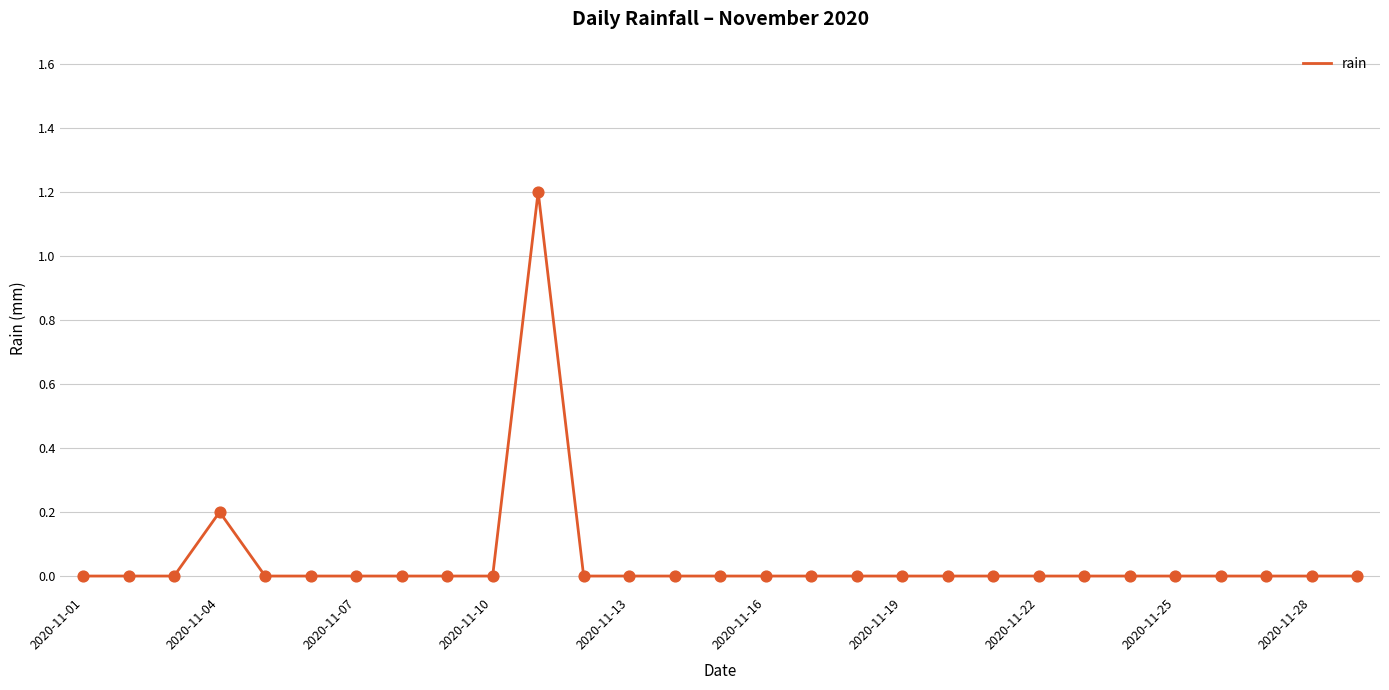

What is the difference between the maximum and minimum values?

1.2